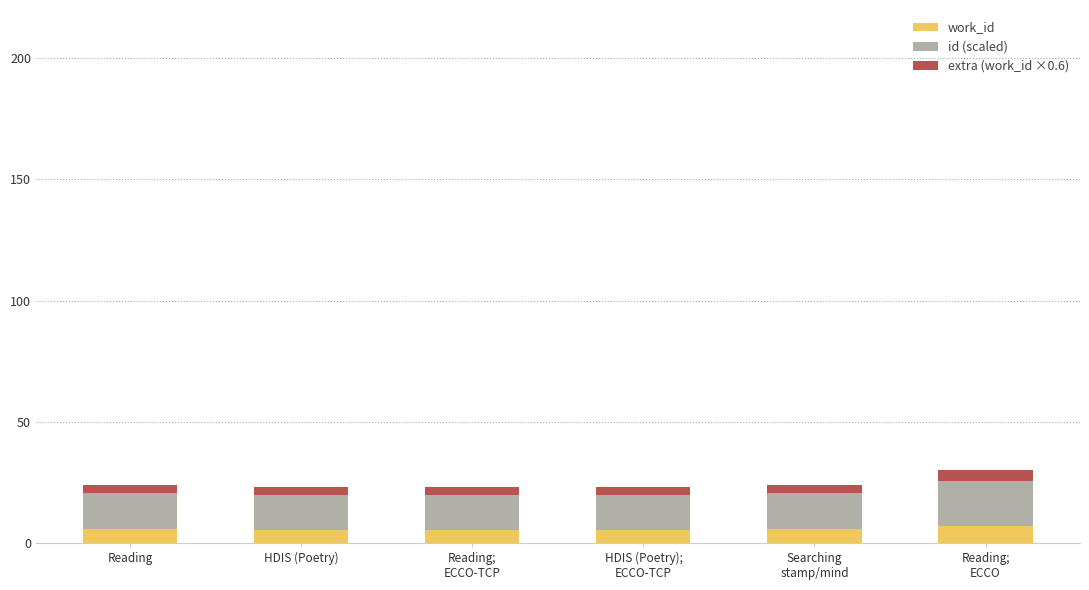

What is the highest value of the work_id series?

6.9